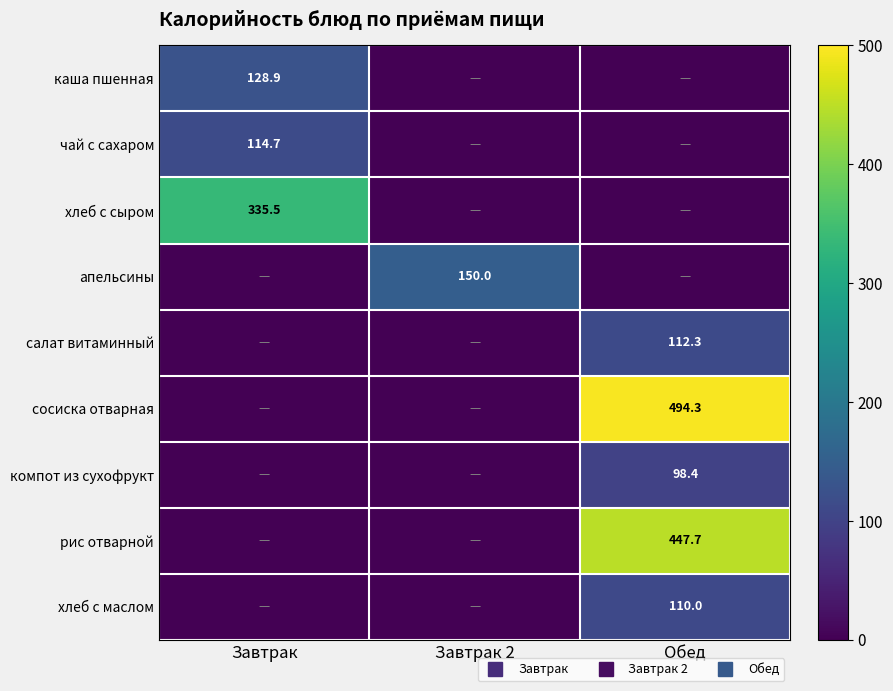

Which has a higher value, Завтрак or Завтрак 2?

Завтрак